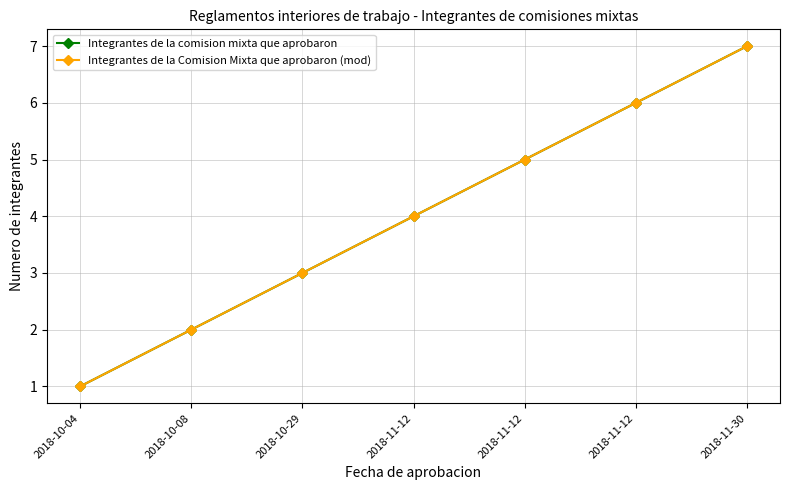

How many lines are shown in the chart?

2